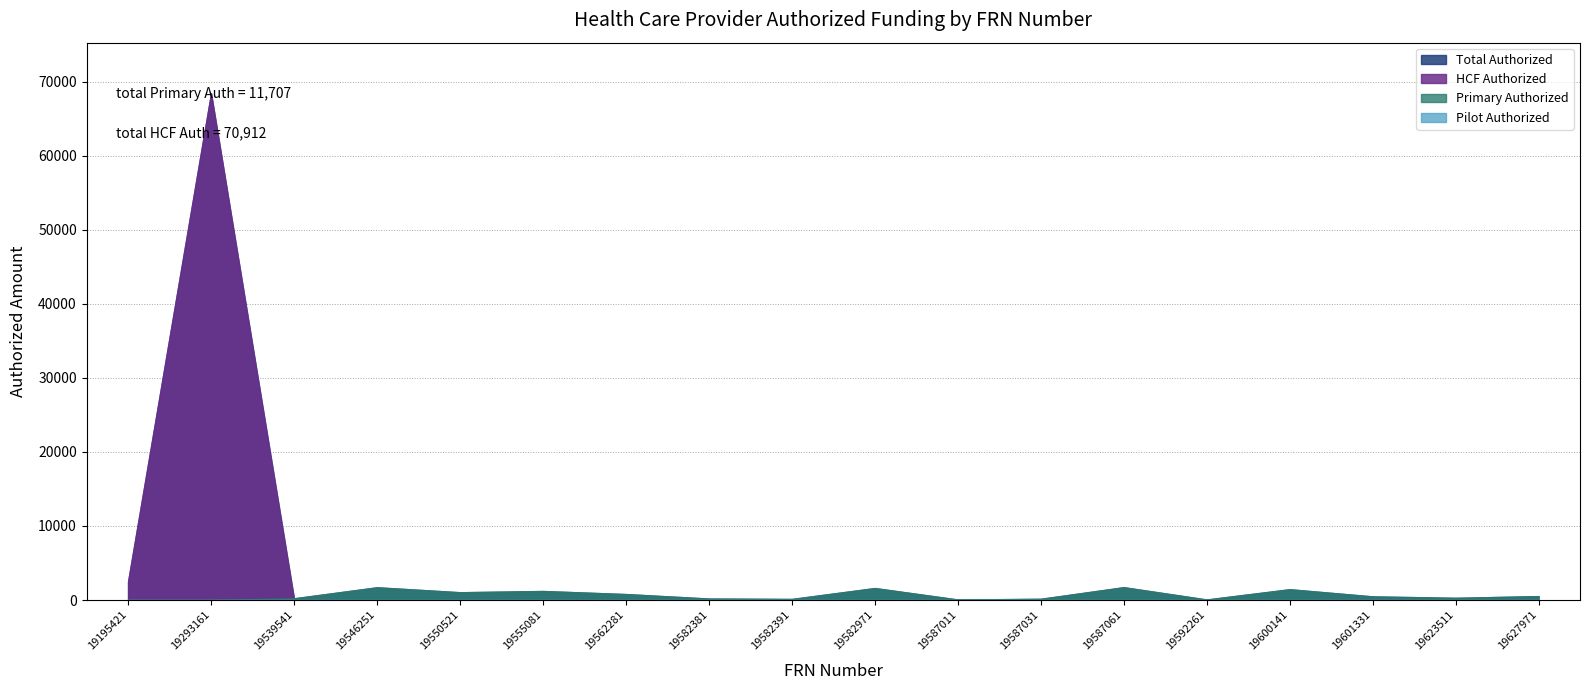

At which label is Pilot Authorized closest to 0?

19195421